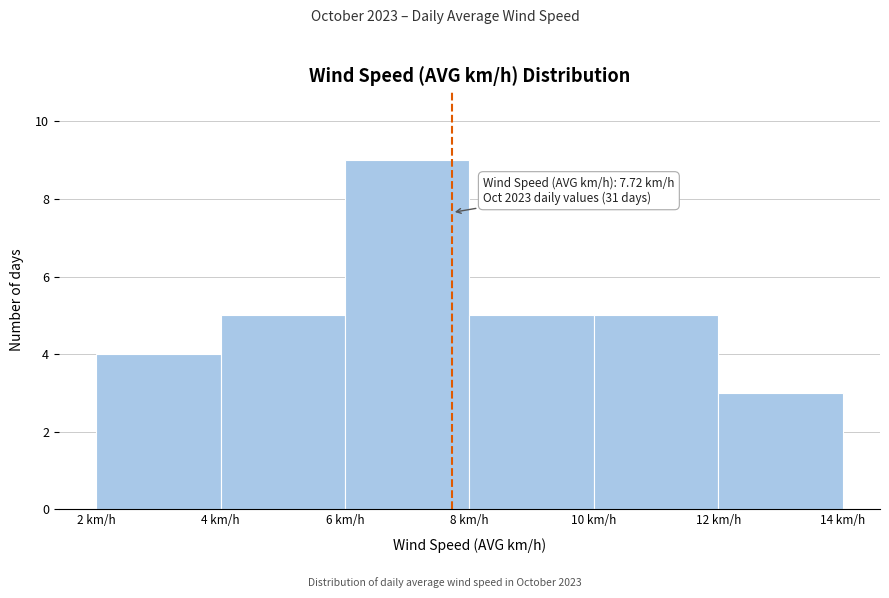

Which range on the x-axis has the tallest bar?

6 to 8